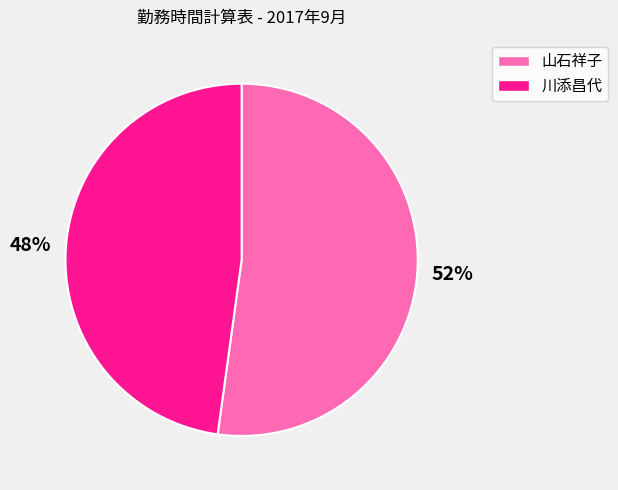

The 山石祥子 slice represents 52% of the pie. True or false?

True